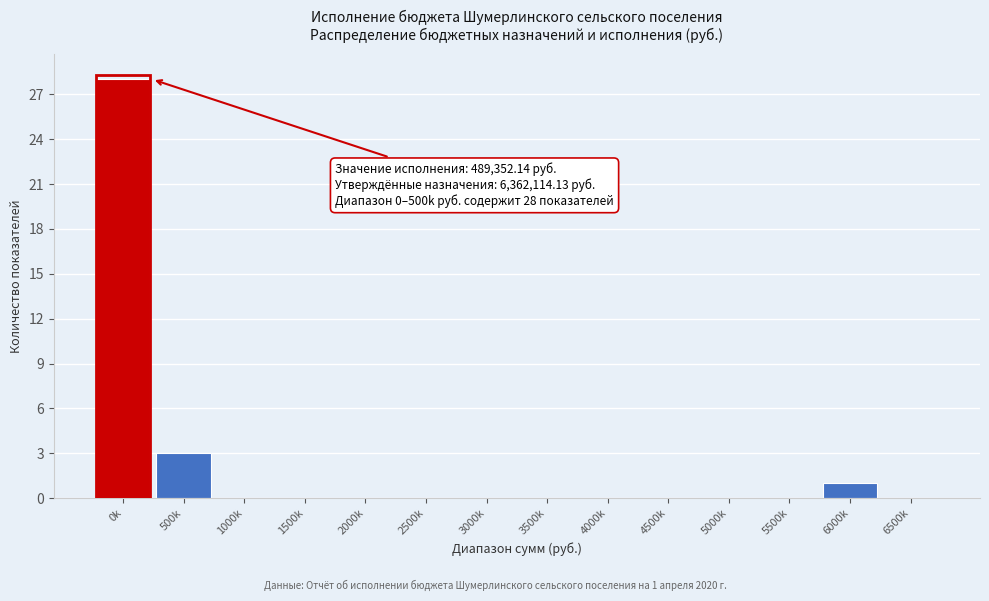

Reading right to left, list all the values displayed in this chart.

6500k=0	6000k=1	5500k=0	5000k=0	4500k=0	4000k=0	3500k=0	3000k=0	2500k=0	2000k=0	1500k=0	1000k=0	500k=3	0k=28